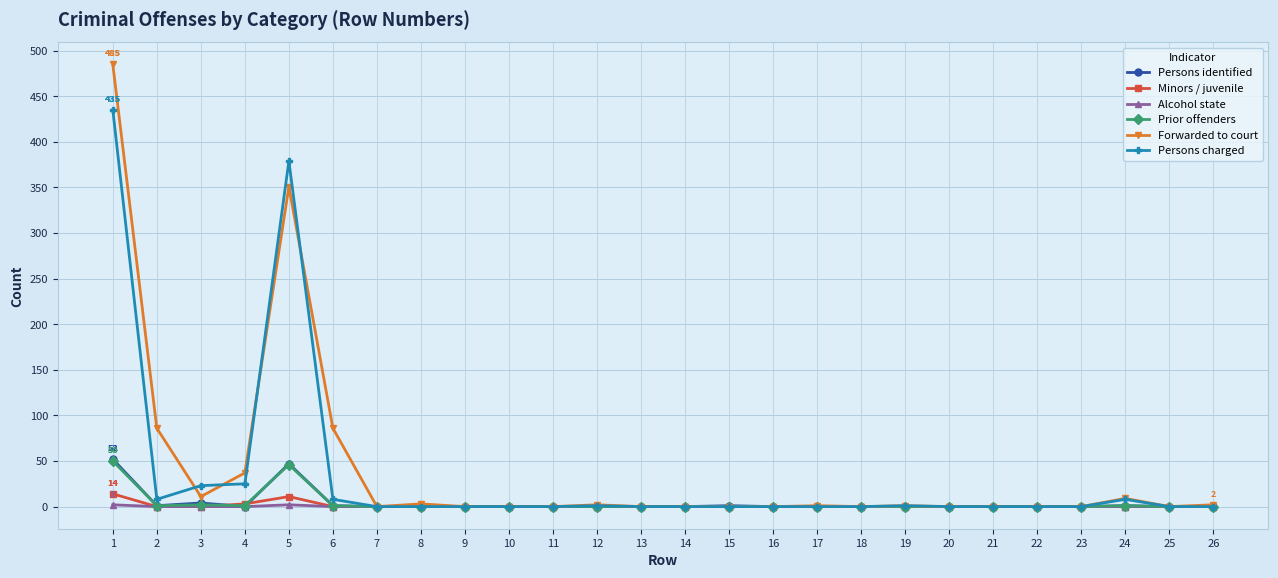

True or false: Prior offenders has a value of 0 at 20.

True